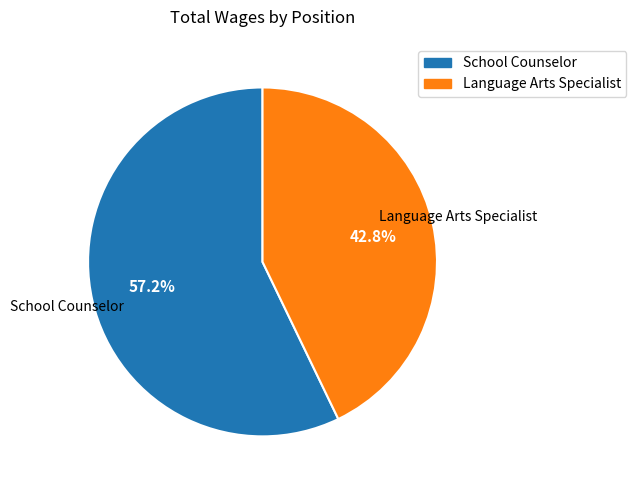

Which category has the smallest portion of the pie?

Language Arts Specialist